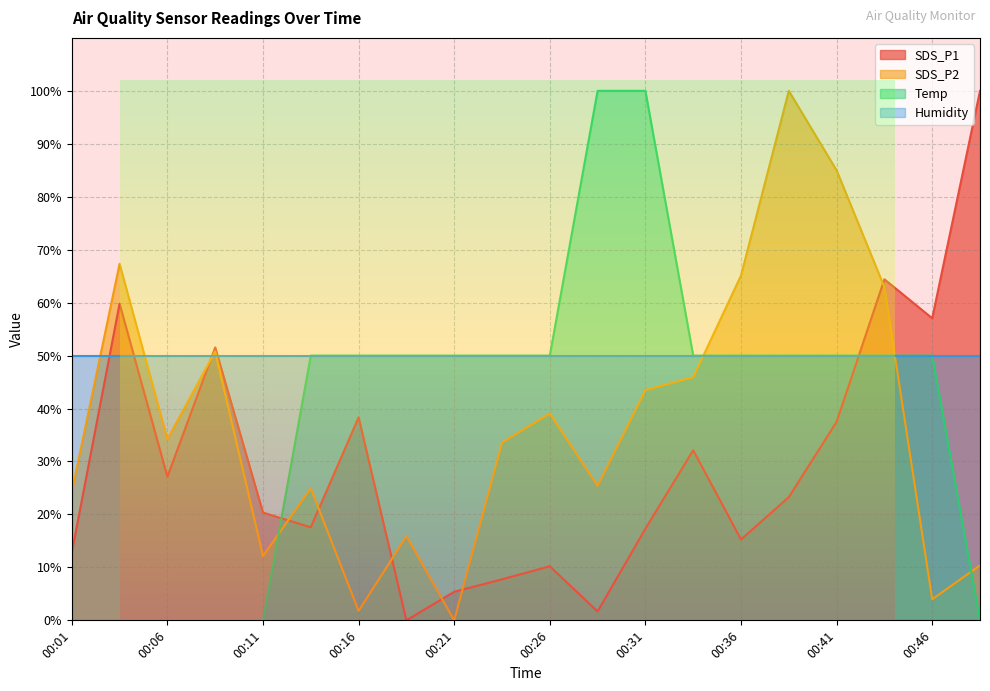

How many intersections are there between Temp and SDS_P1?

2